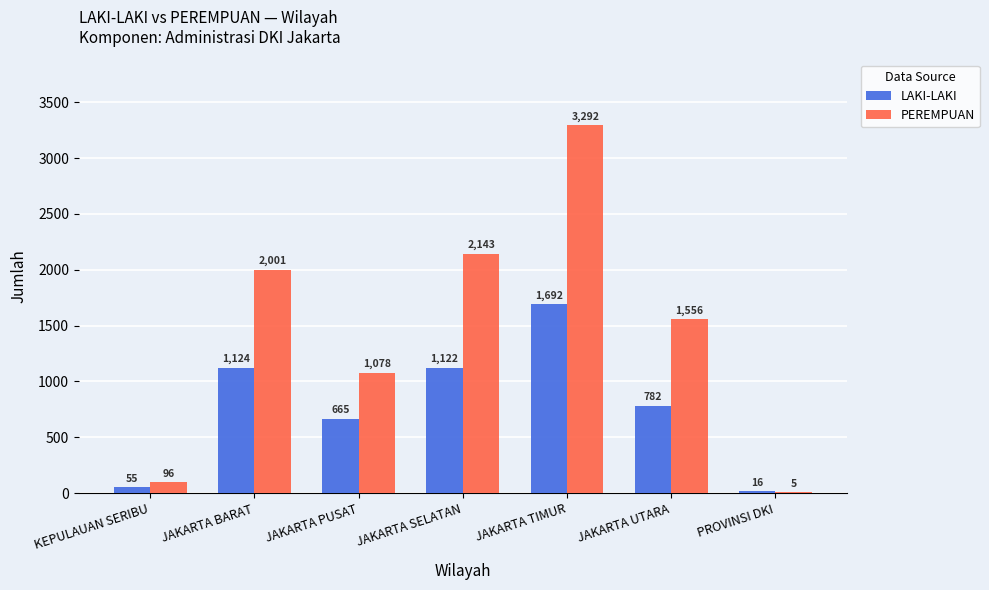

The LAKI-LAKI series shows 1124 at JAKARTA BARAT. True or false?

True